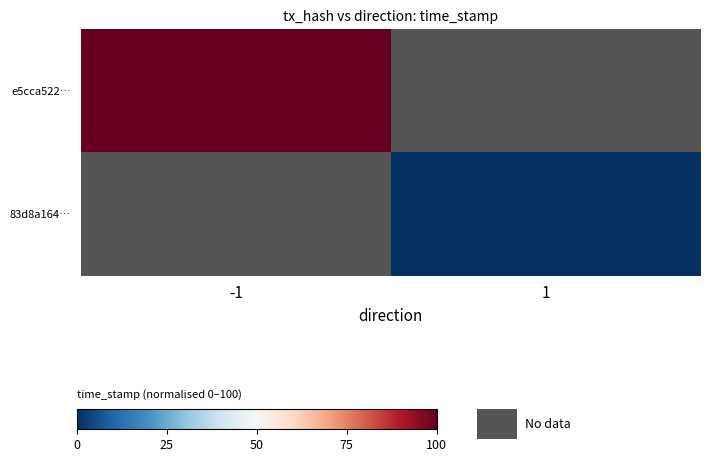

How many categories are shown in the chart?

2